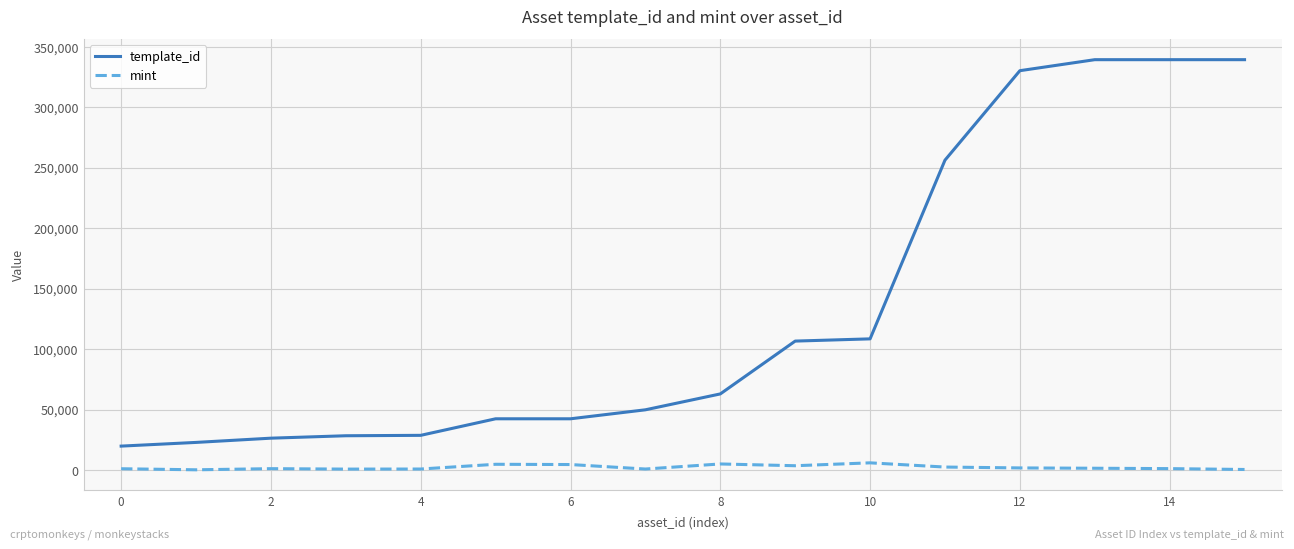

How many lines are shown in the chart?

2